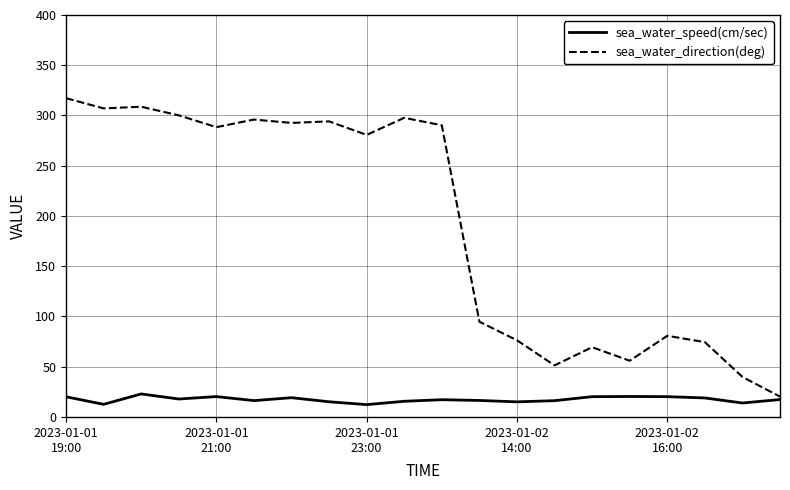

Which series has the widest spread of values?

sea_water_direction(deg)